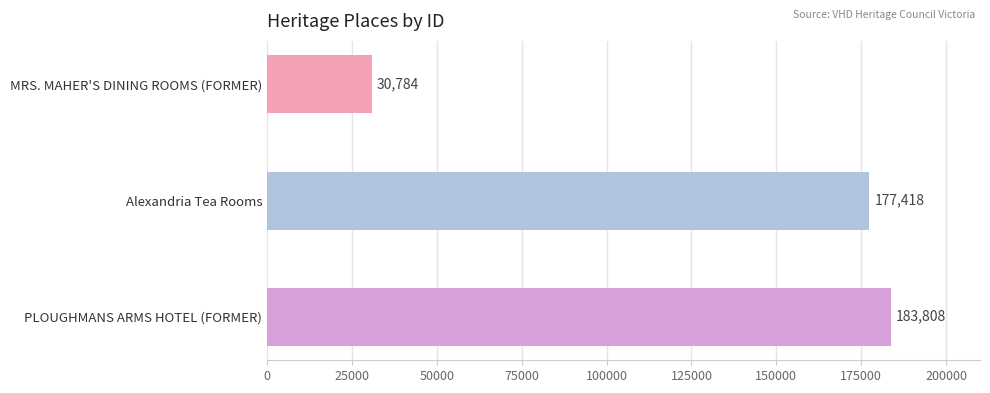

Rank the categories by value from highest to lowest.

PLOUGHMANS ARMS HOTEL (FORMER), Alexandria Tea Rooms, MRS. MAHER'S DINING ROOMS (FORMER)